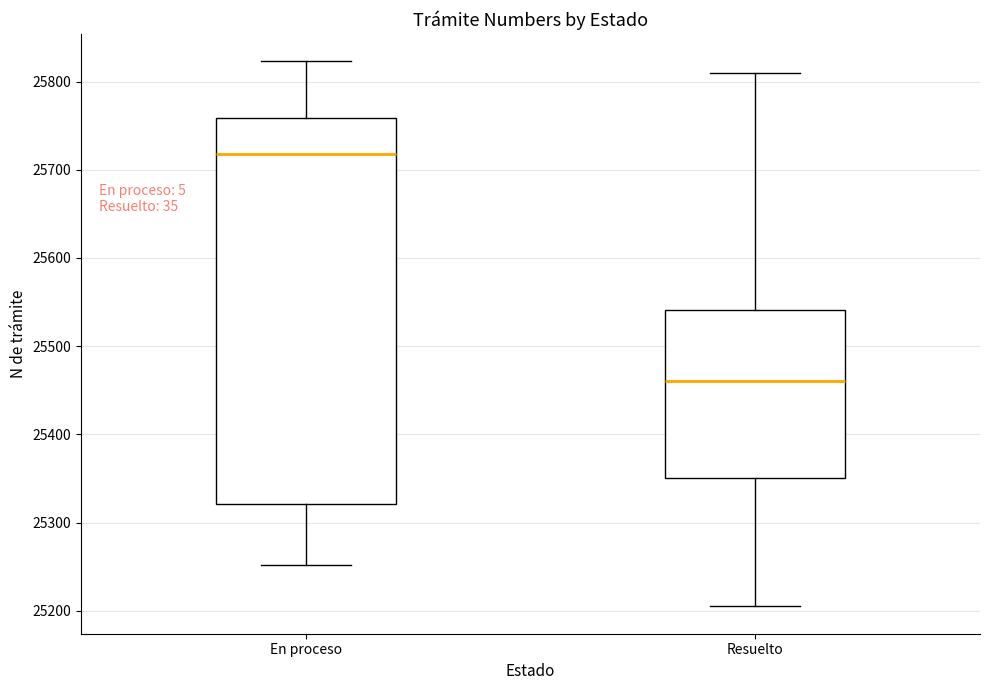

Where does the lower whisker of the box for En proceso end on the y-axis? The values are not printed on the chart, so give them approximately, as read against the axis.

25250